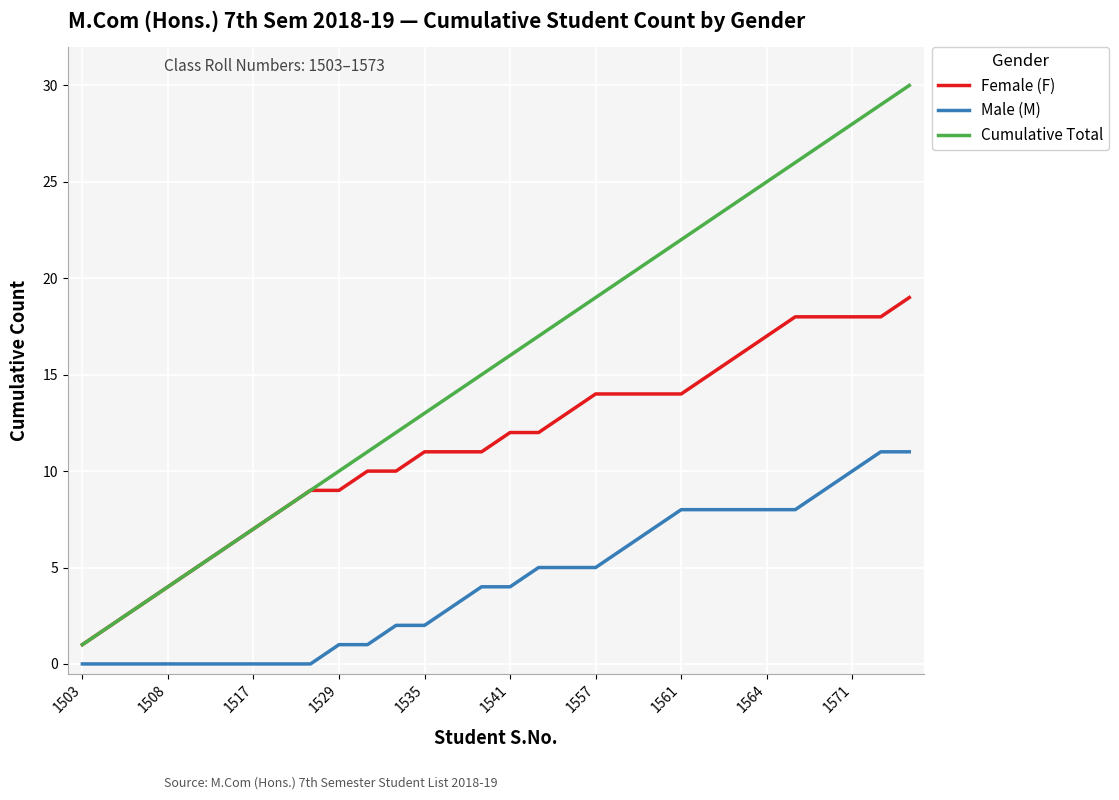

Which series has the largest total across all categories?

Cumulative Total